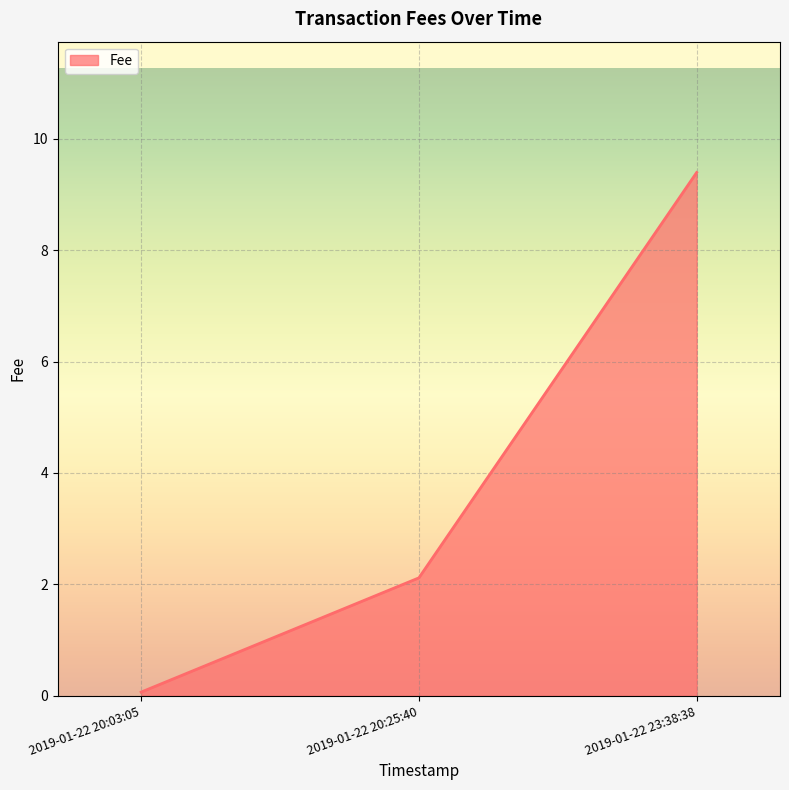

Between 2019-01-22 20:25:40 and 2019-01-22 20:03:05, which is larger?

2019-01-22 20:25:40